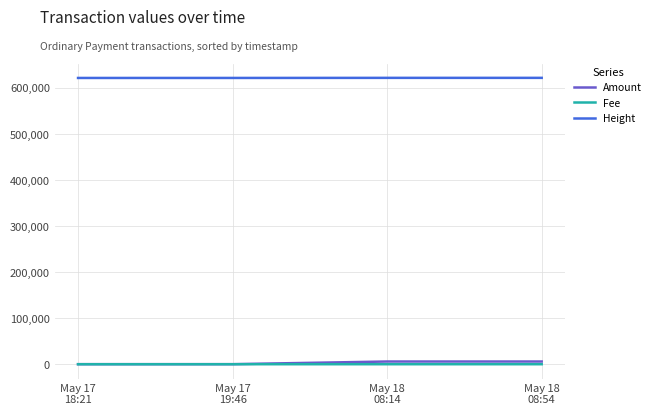

Which series has the largest total across all categories?

Height